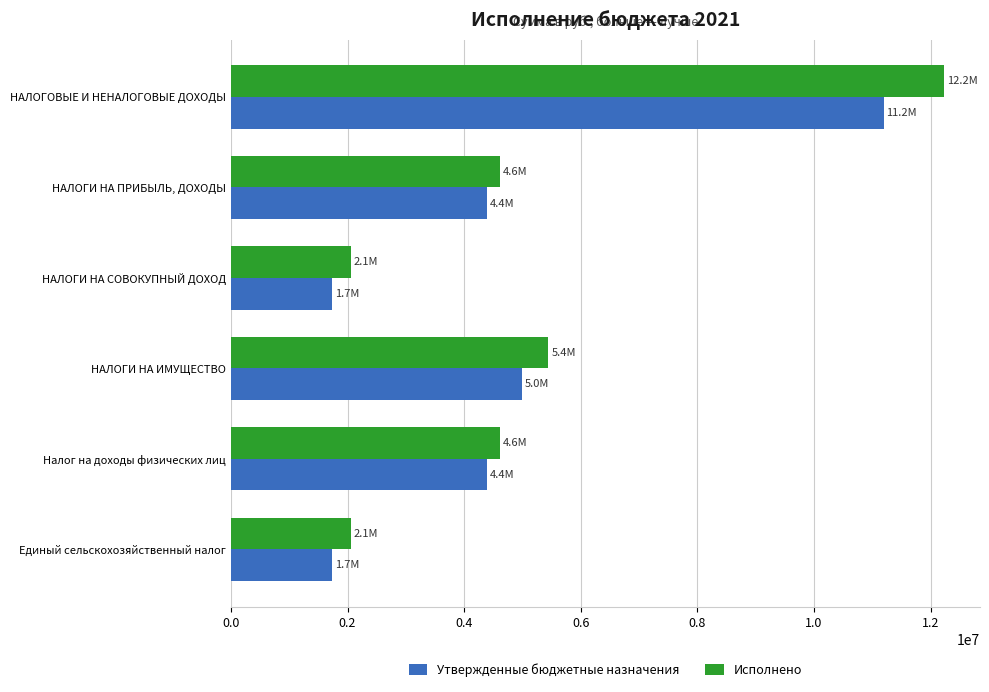

Where is Утвержденные бюджетные назначения nearest to the value 6461400?

НАЛОГИ НА ИМУЩЕСТВО